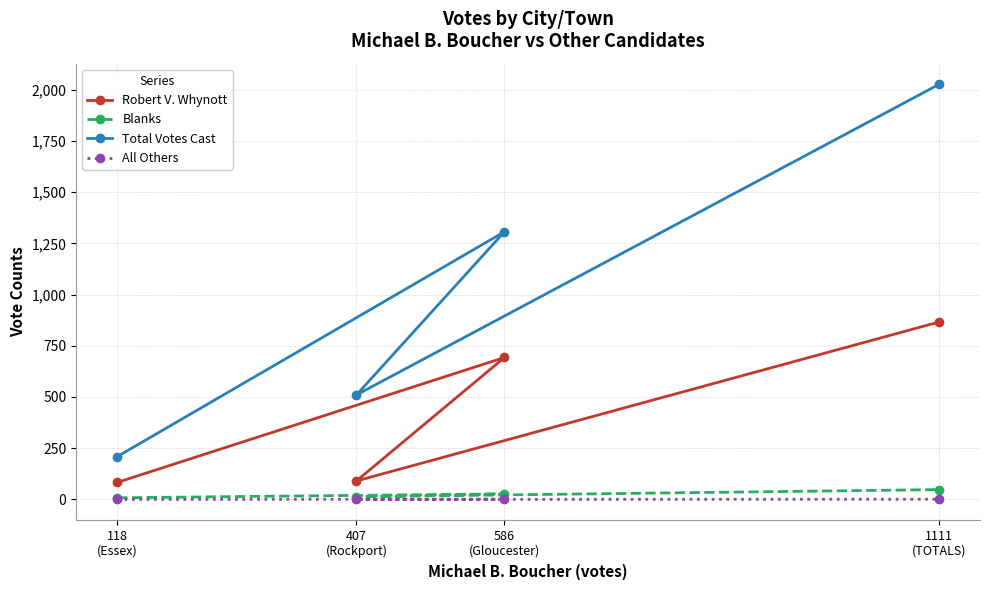

Where is the first local minimum for All Others?

407
(Rockport)